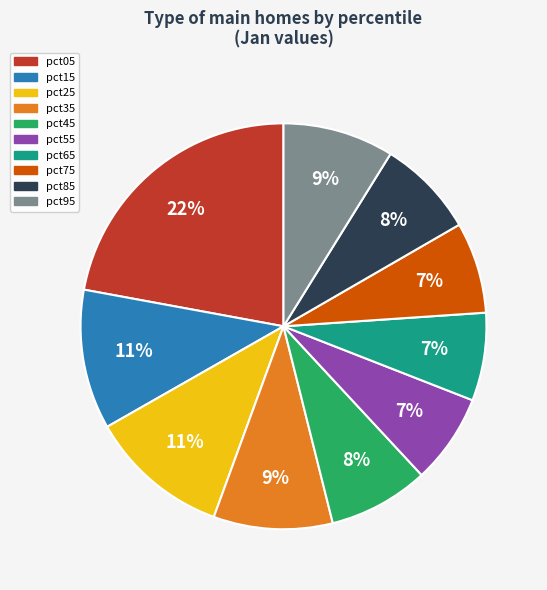

Which category has the biggest portion of the pie?

pct05